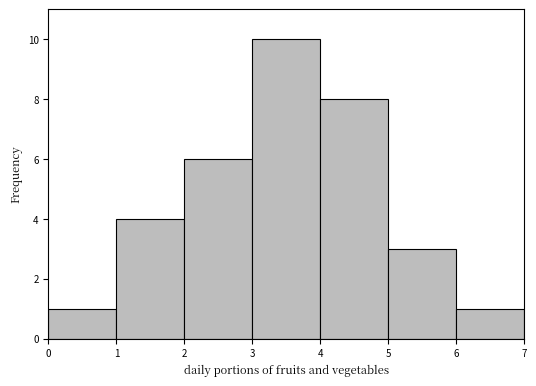

Reading left to right, transcribe this chart: for each bar, give the range it covers on the x-axis and its height. The values are not printed on the chart, so give them approximately, as read against the axis.

0 to 1: 1
1 to 2: 4
2 to 3: 6
3 to 4: 10
4 to 5: 8
5 to 6: 3
6 to 7: 1